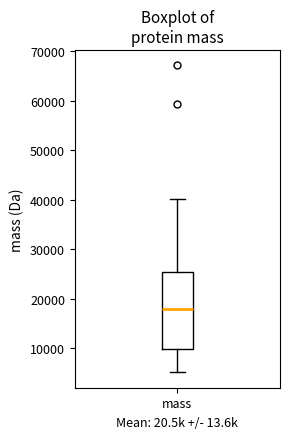

Where is the upper edge of the box for mass on the y-axis? The values are not printed on the chart, so give them approximately, as read against the axis.

25000